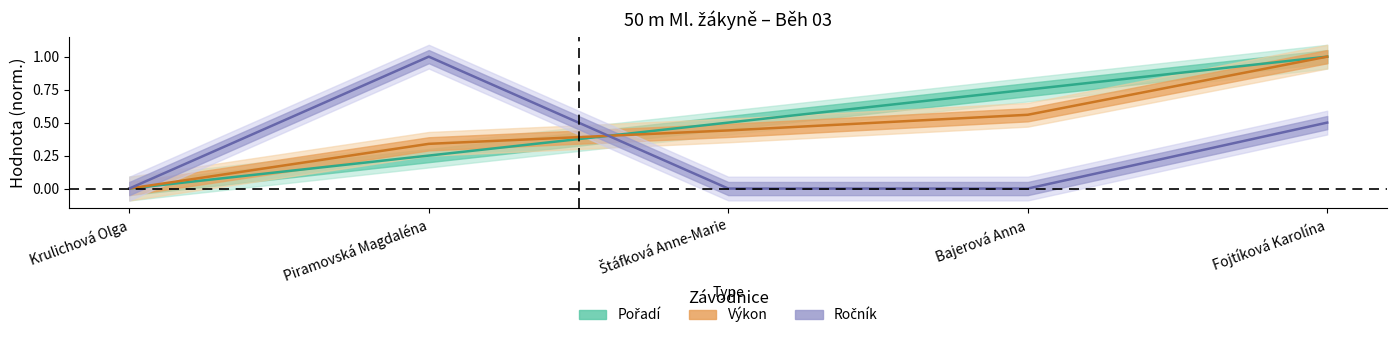

How many data points does each series have?

5